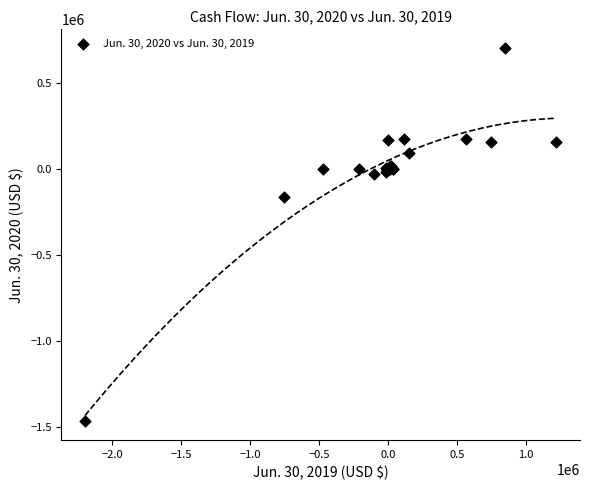

What Y value in the scatter plot is closest to -381202?

-162713